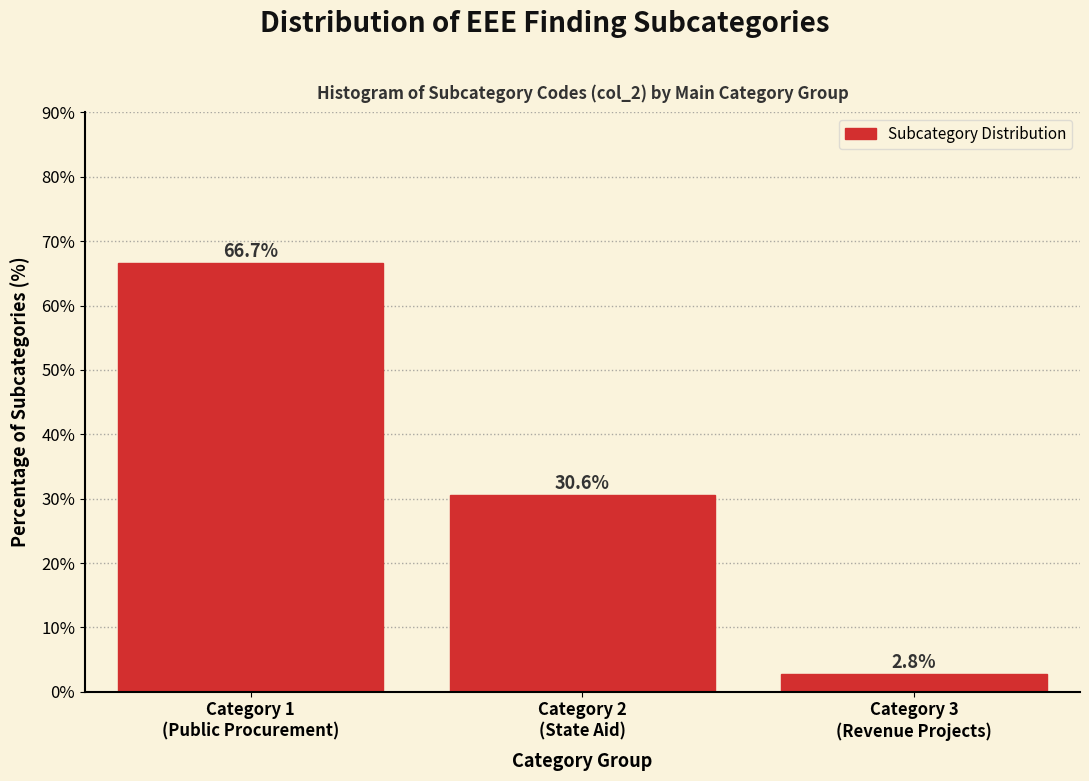

Reading right to left, transcribe all the data shown in this chart.

2.8	30.6	66.7